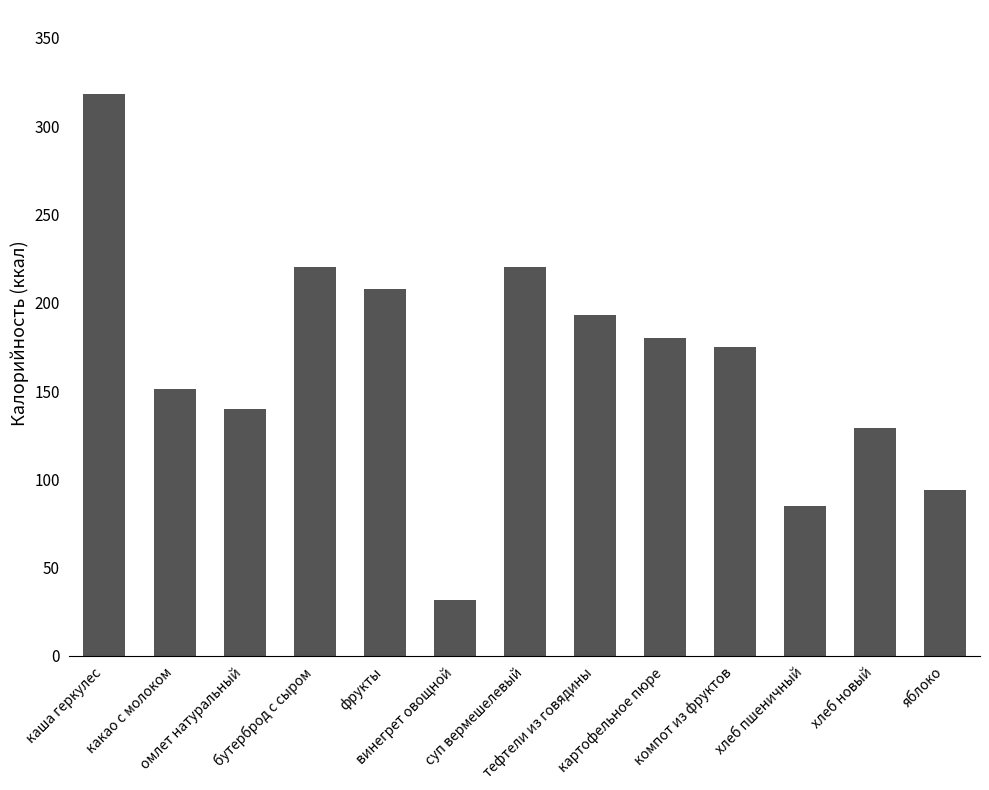

What is the sum of all values?

2144.4